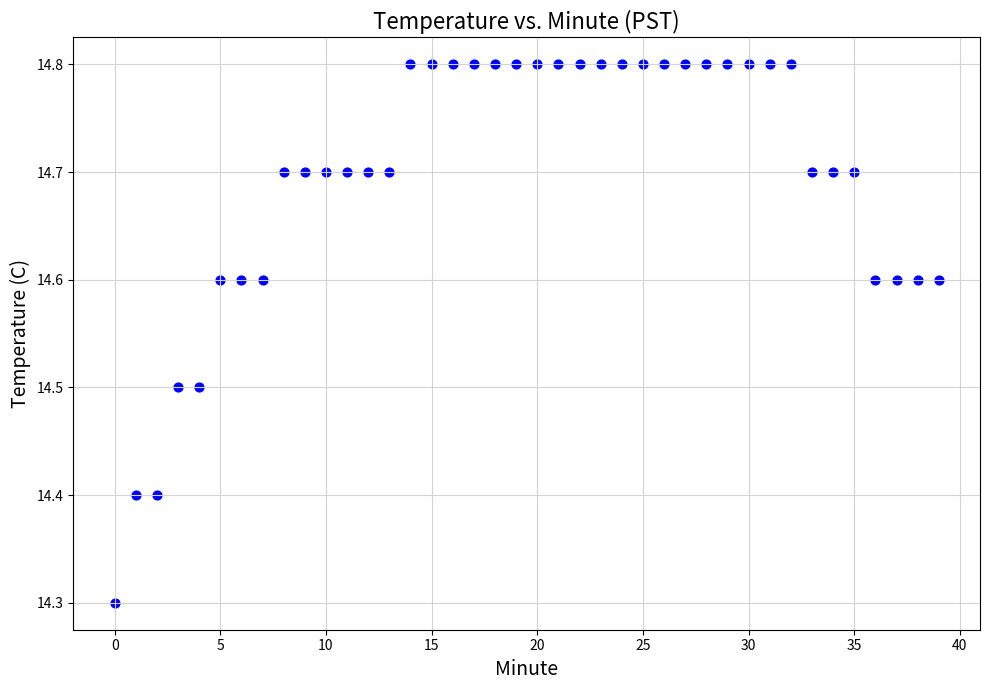

What Y value in the scatter plot is closest to 14?

14.3